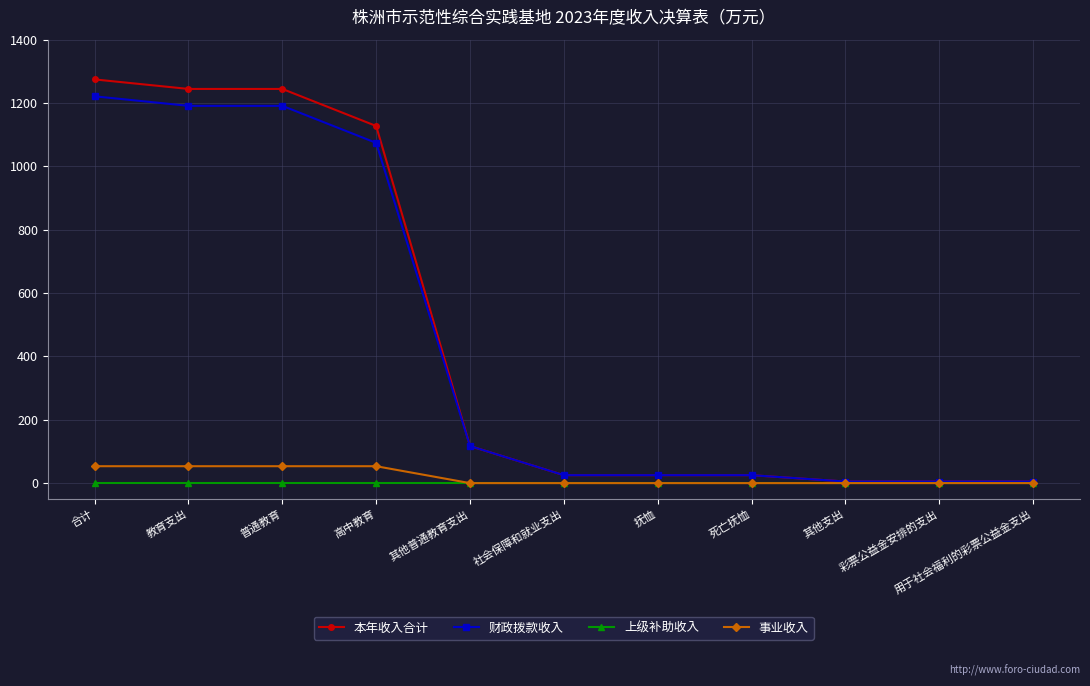

Is the value of 本年收入合计 at 彩票公益金安排的支出 greater than the value of 财政拨款收入 at 教育支出?

No